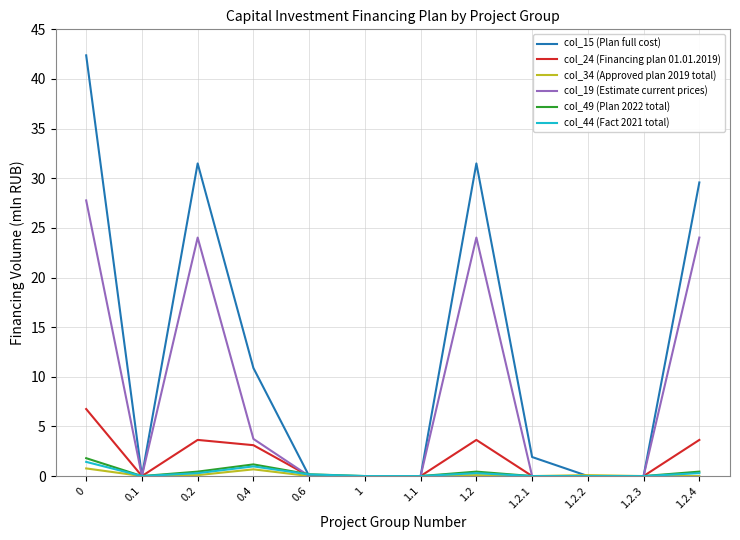

Where is the first local maximum for col_19 (Estimate current prices)?

0.2